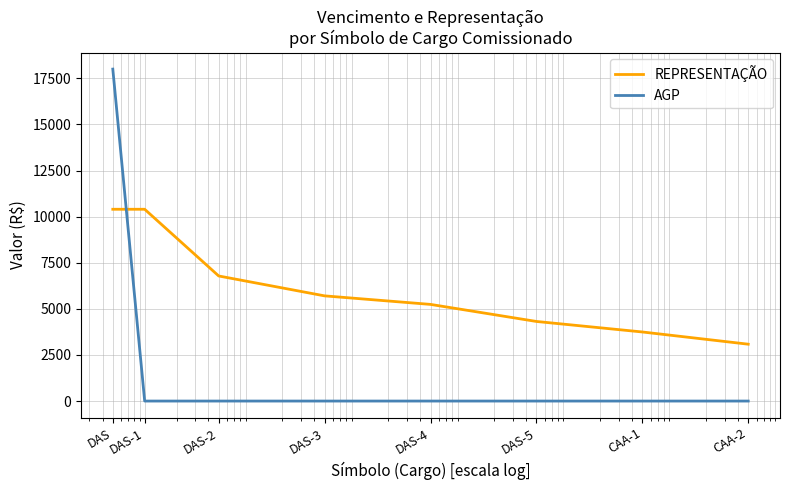

What is the highest value of the AGP series?

18000.0